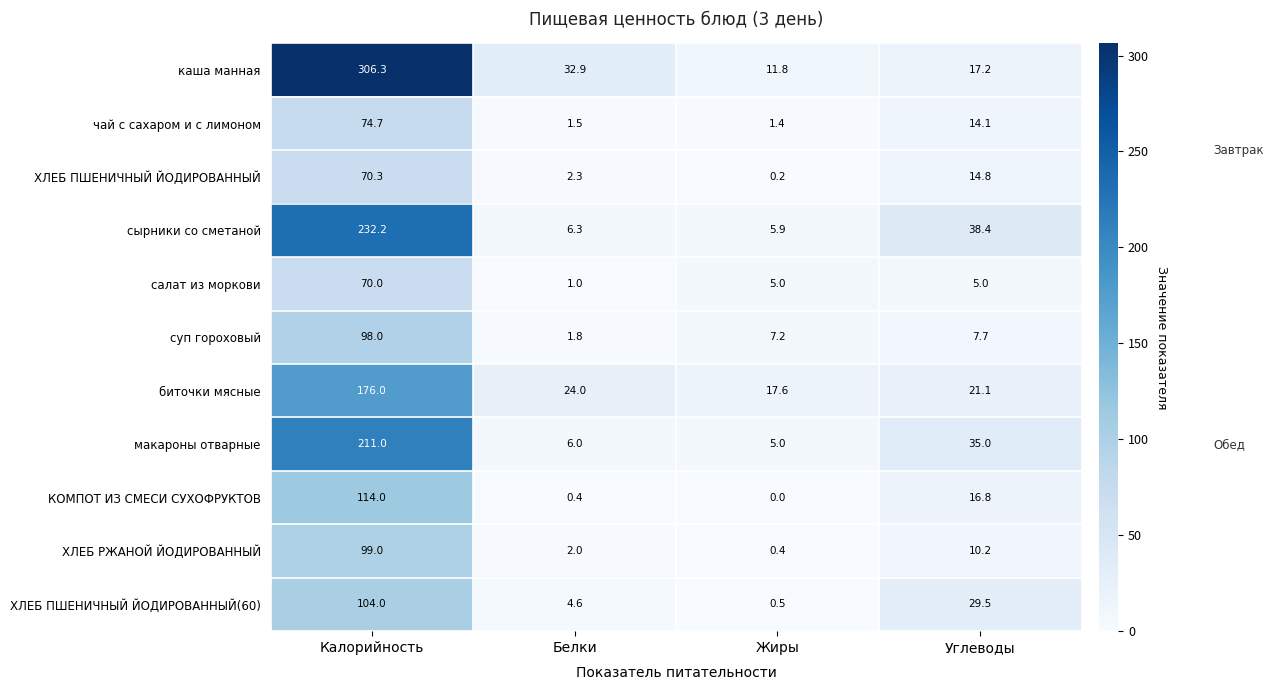

Which category has the lowest value in the ХЛЕБ РЖАНОЙ ЙОДИРОВАННЫЙ series?

Жиры